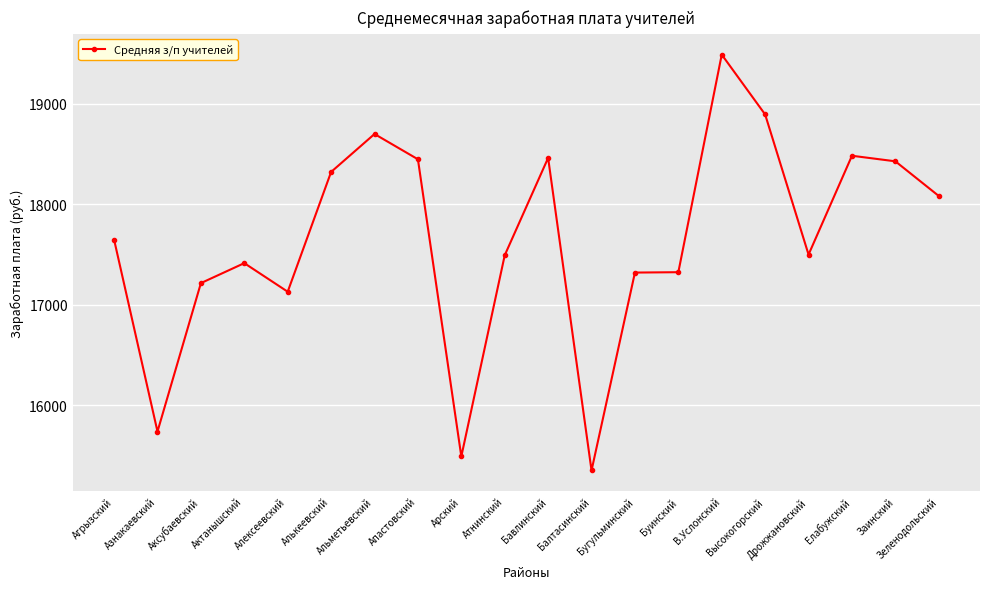

The value at Альметьевский is 9651.1. True or false?

False